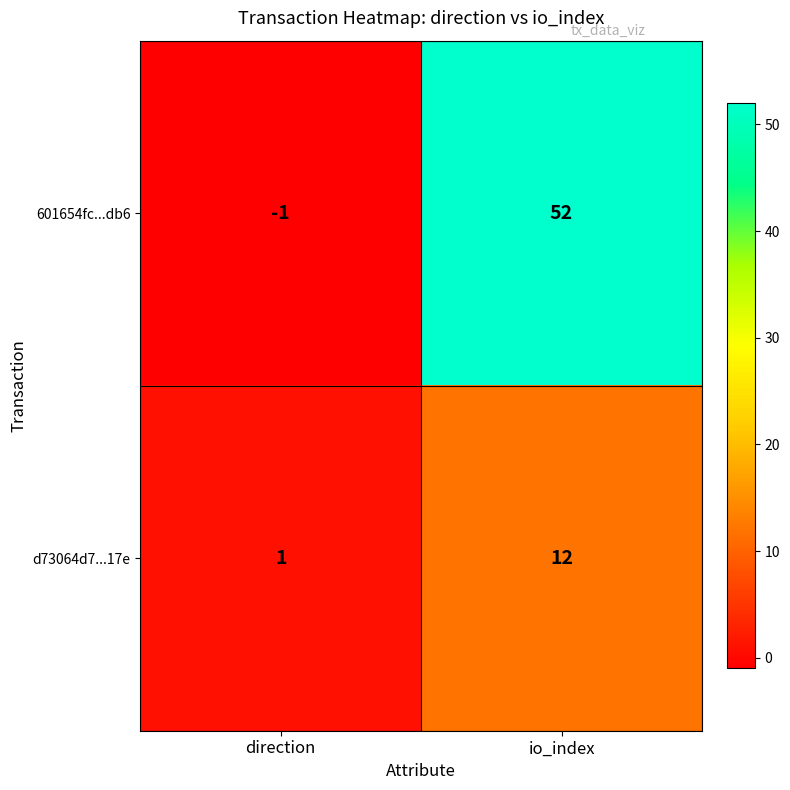

What is the average value of the 601654fc...db6 series?

26